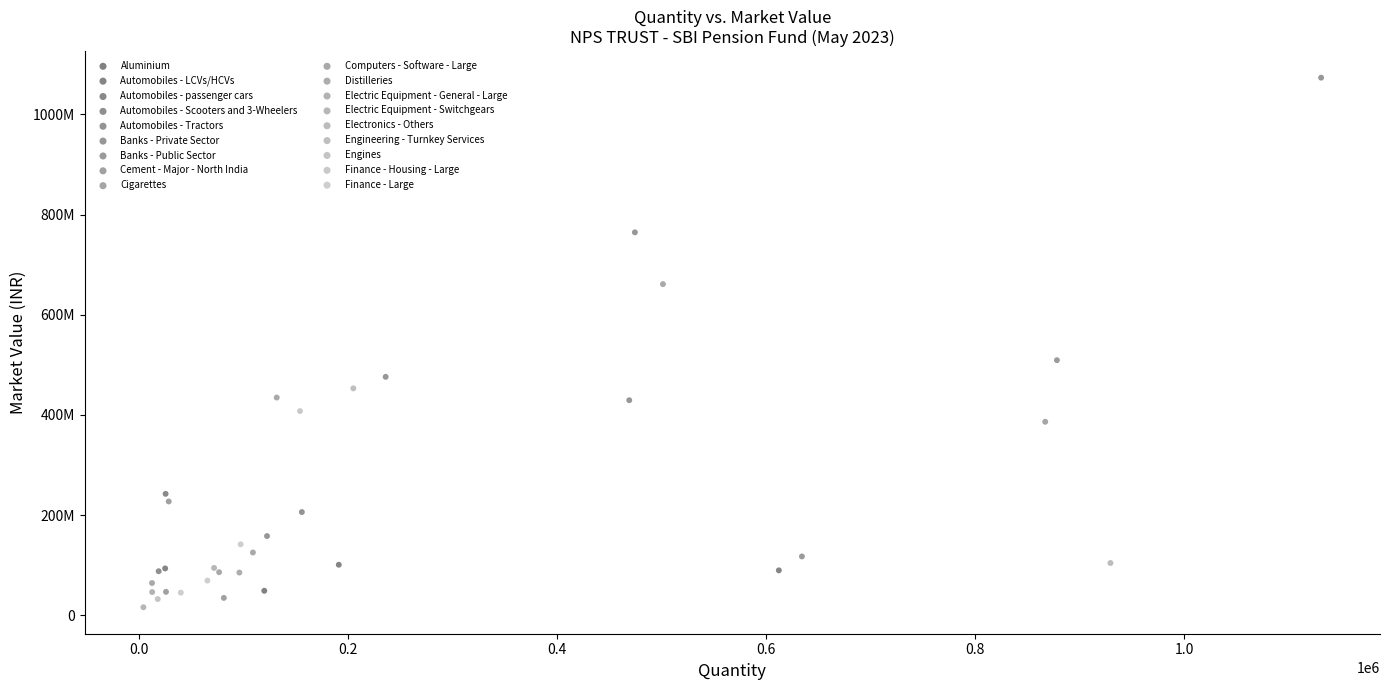

What are all the series names shown in the legend?

Aluminium, Automobiles - LCVs/HCVs, Automobiles - passenger cars, Automobiles - Scooters and 3-Wheelers, Automobiles - Tractors, Banks - Private Sector, Banks - Public Sector, Cement - Major - North India, Cigarettes, Computers - Software - Large, Distilleries, Electric Equipment - General - Large, Electric Equipment - Switchgears, Electronics - Others, Engineering - Turnkey Services, Engines, Finance - Housing - Large, Finance - Large